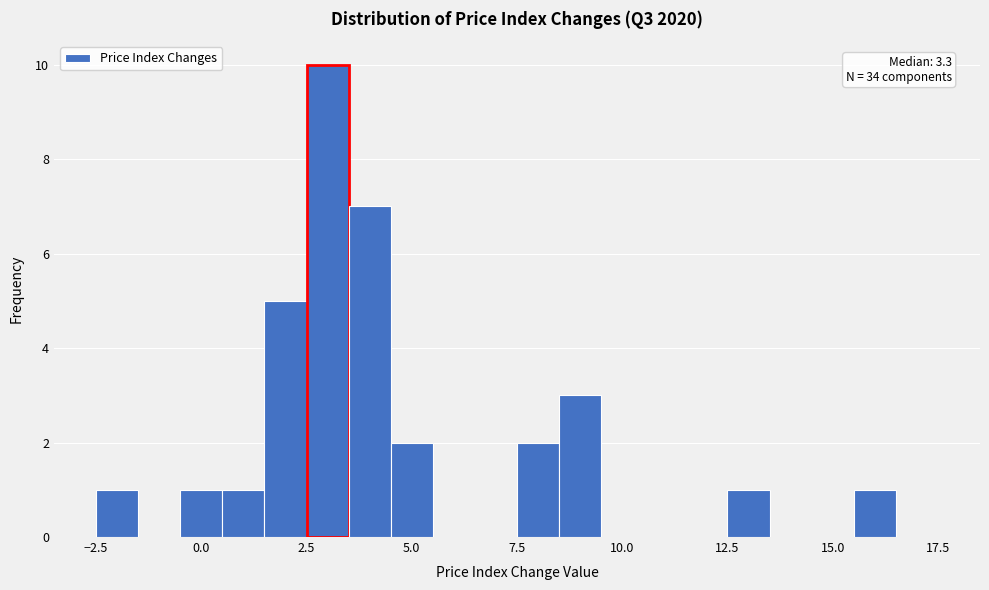

Read against the x-axis, roughly where is the centre of the tallest bar?

3.0